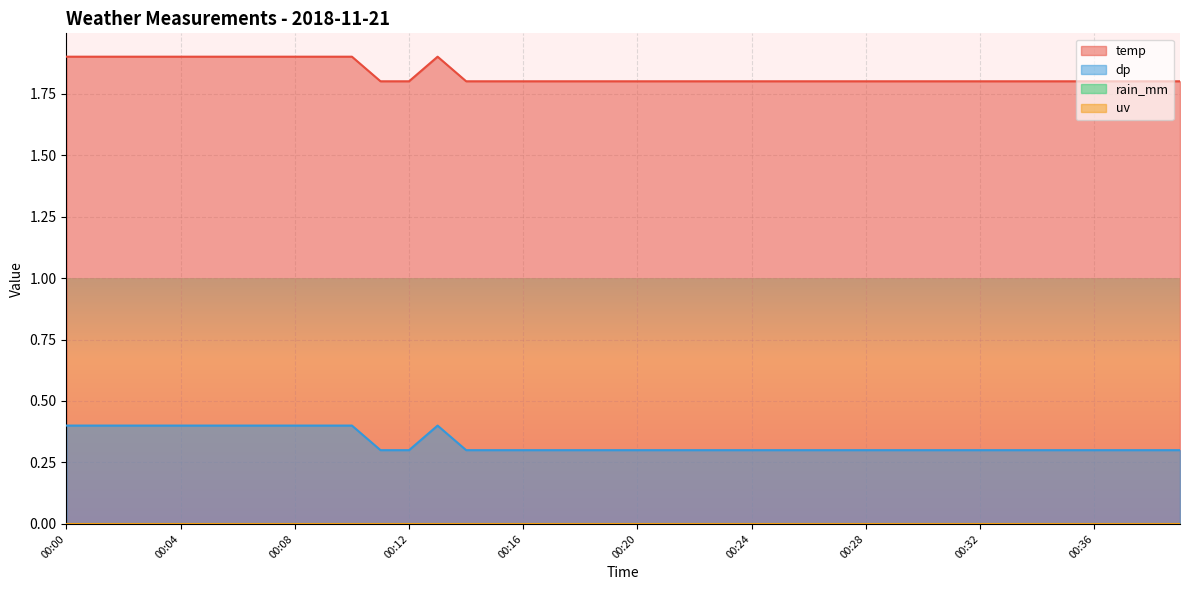

What is the sum of all dp values?

13.2